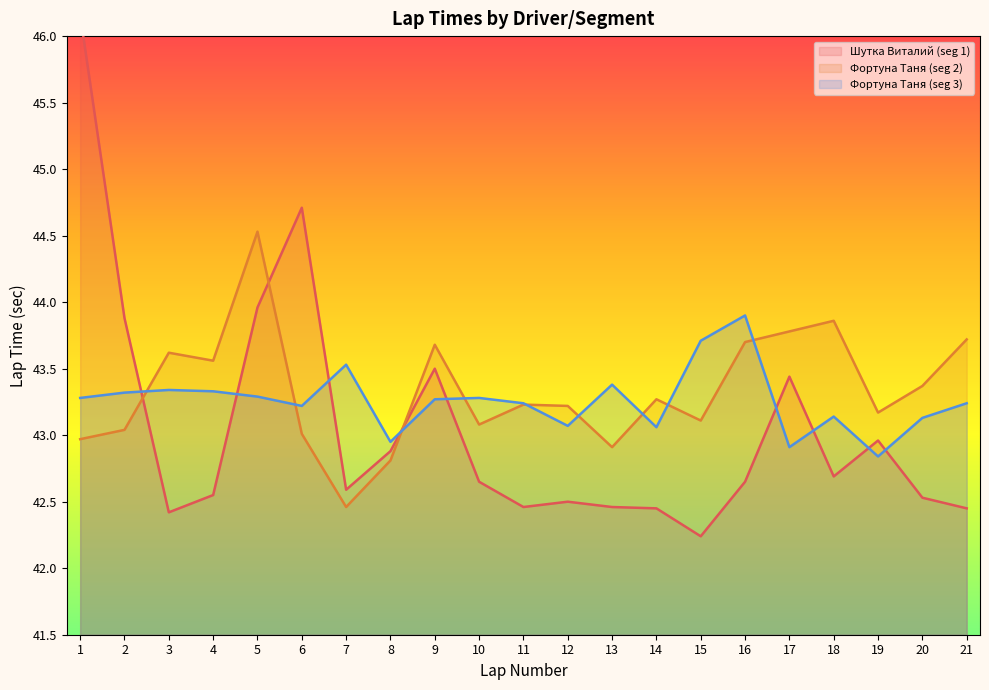

Rank the series by their maximum value, from highest to lowest.

Шутка Виталий (seg 1), Фортуна Таня (seg 2), Фортуна Таня (seg 3)